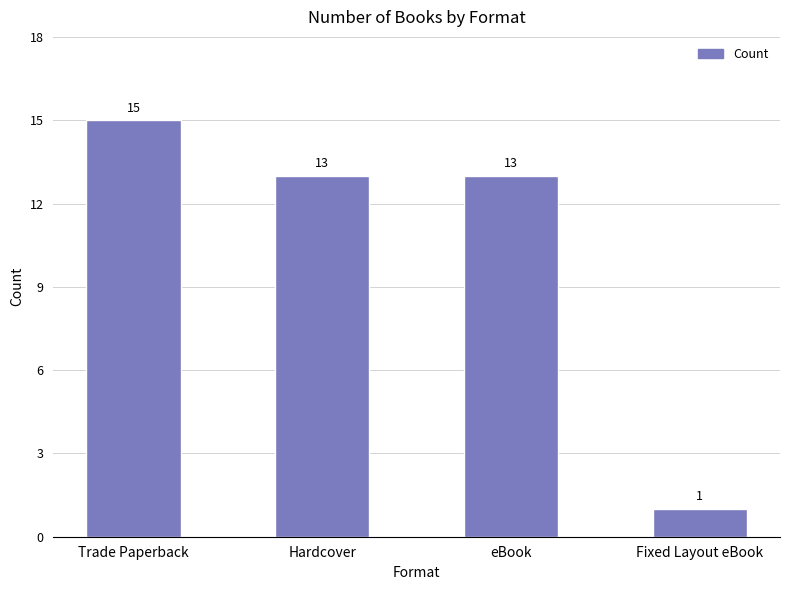

What is the change in value from eBook to Fixed Layout eBook?

-12